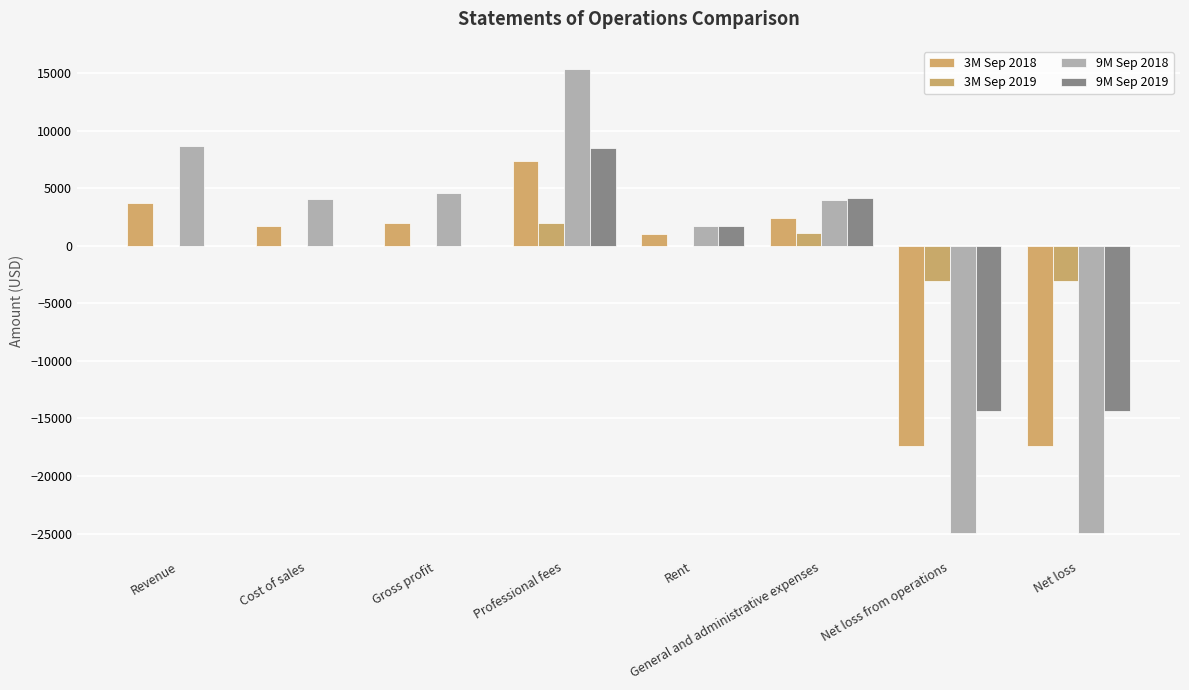

Between Cost of sales and Professional fees, which series saw the biggest shift?

9M Sep 2018